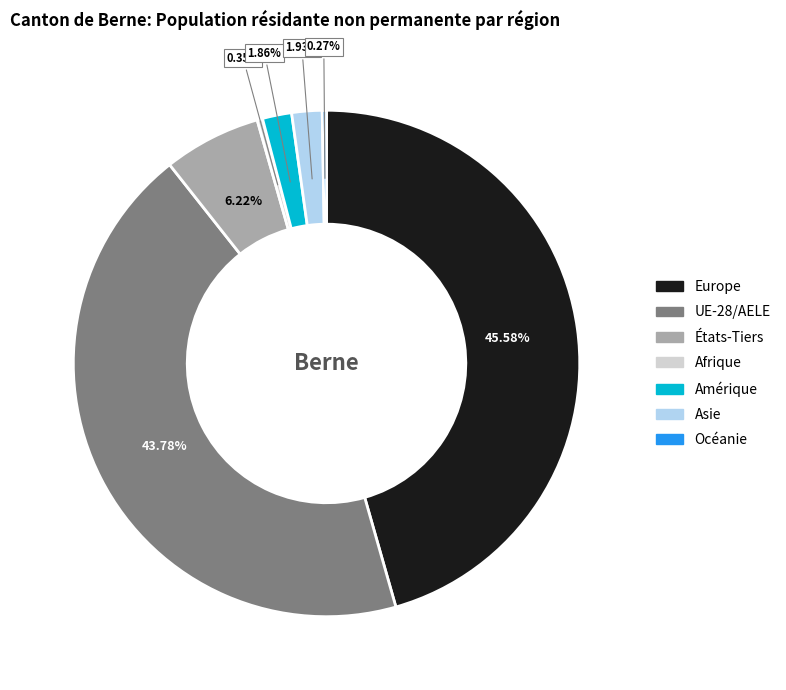

Do Asie and États-Tiers together represent more than half of the pie?

No